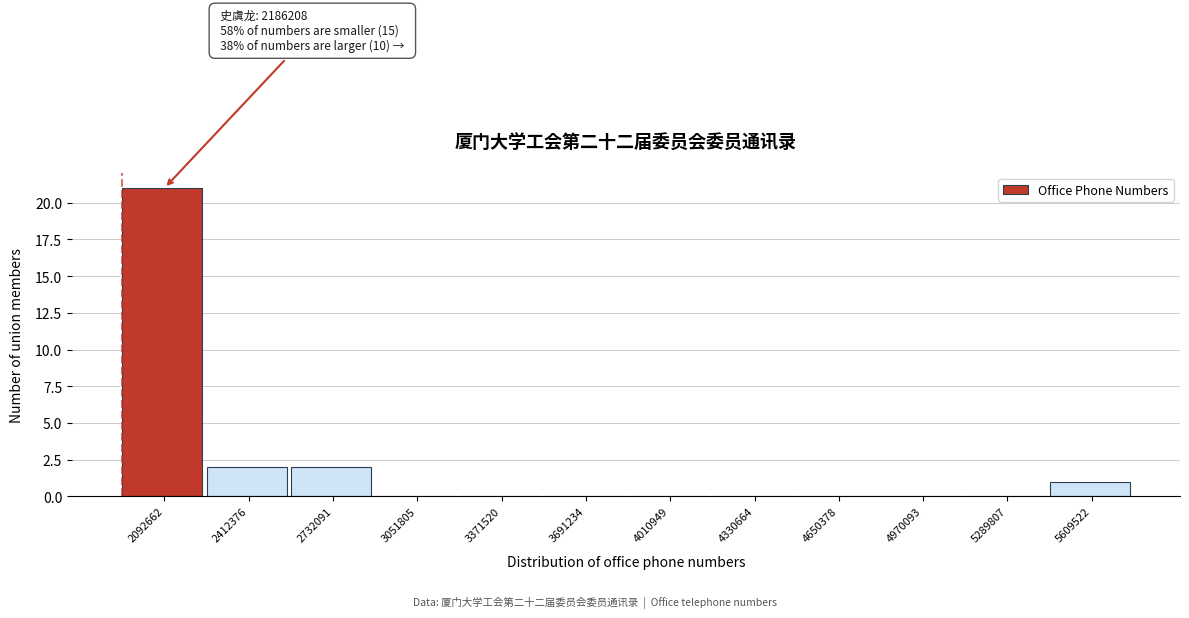

Reading left to right, what are all the values shown in this chart?

2092662=21	2412376=2	2732091=2	3051805=0	3371520=0	3691234=0	4010949=0	4330664=0	4650378=0	4970093=0	5289807=0	5609522=1